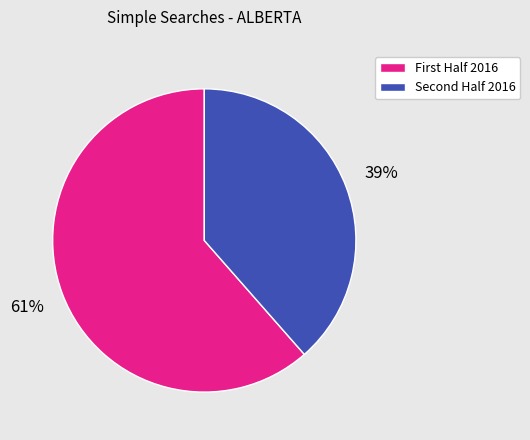

How many segments does this pie chart have?

2